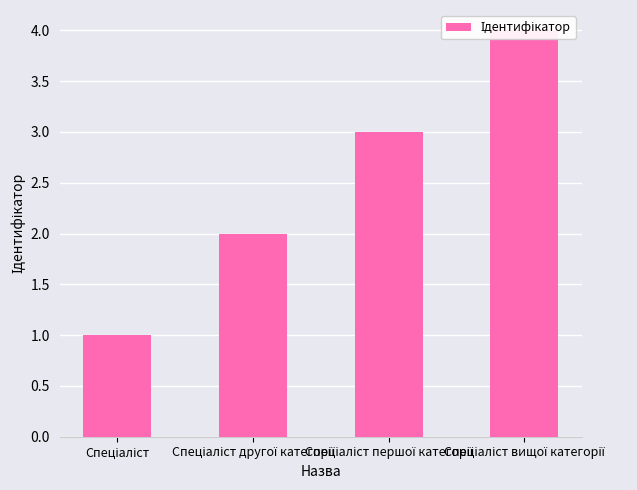

The value at Спеціаліст вищої категорії is 6. True or false?

False